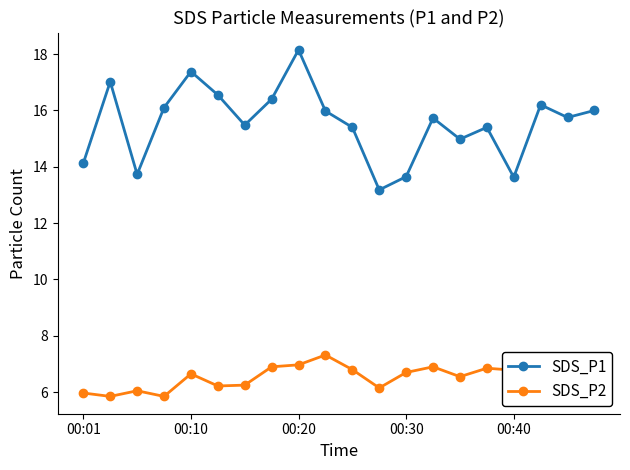

List the series in order of their peak value, lowest first.

SDS_P2, SDS_P1